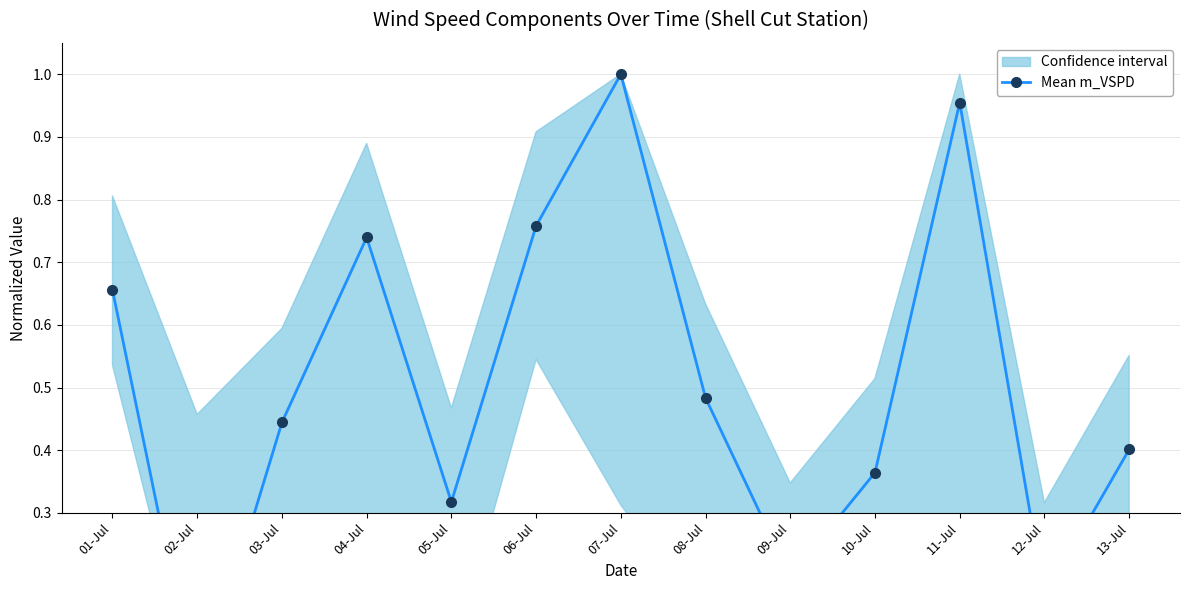

How many lines are shown in the chart?

1